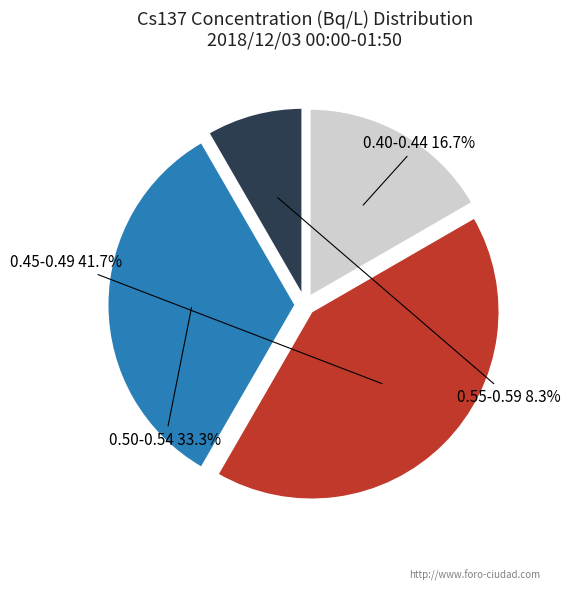

Rank the categories by value from highest to lowest.

0.45-0.49, 0.50-0.54, 0.40-0.44, 0.55-0.59